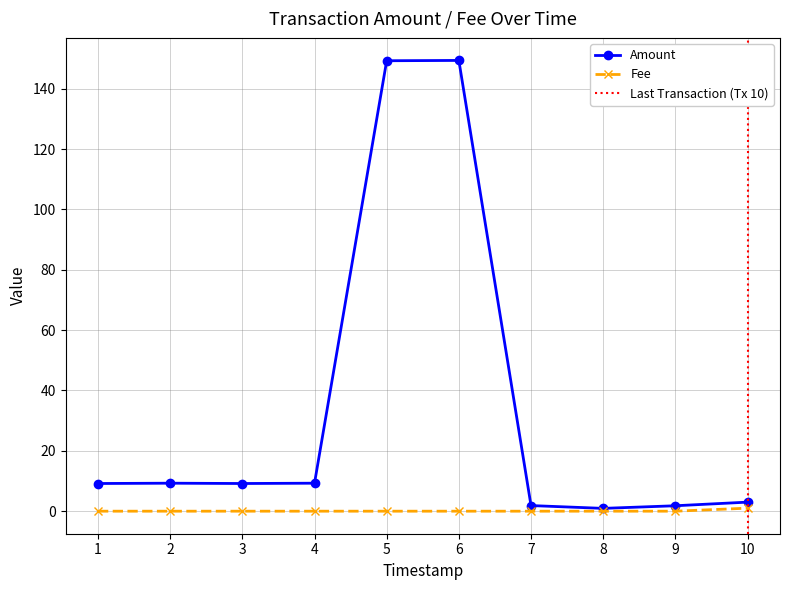

True or false: Amount has more than 0 points higher than both neighbors.

True